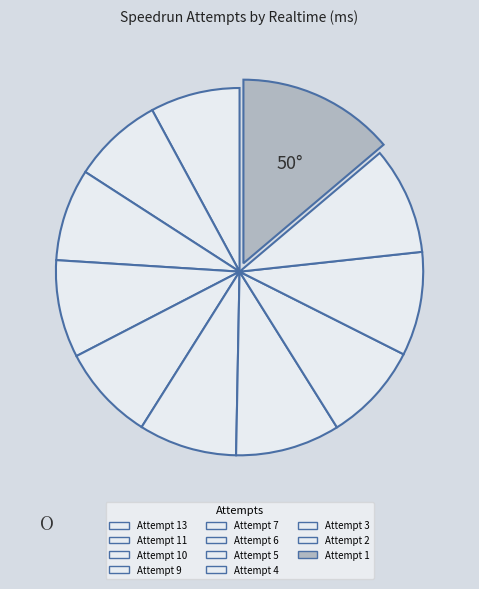

How many segments does this pie chart have?

11